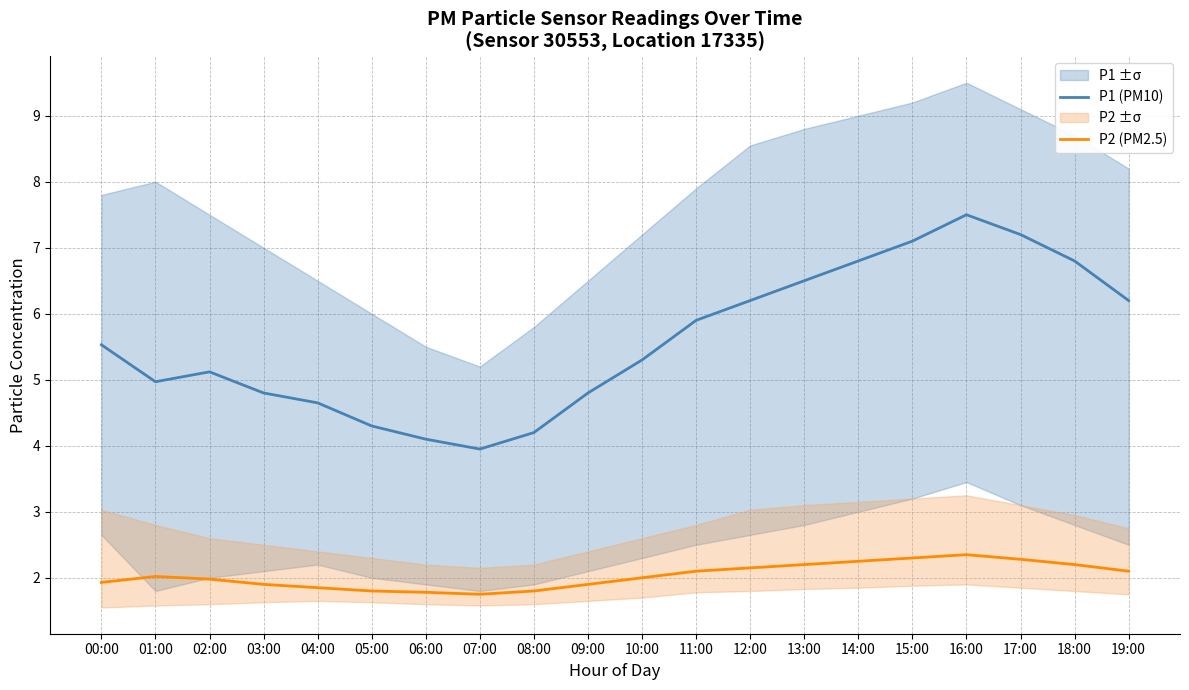

How many lines are shown in the chart?

2